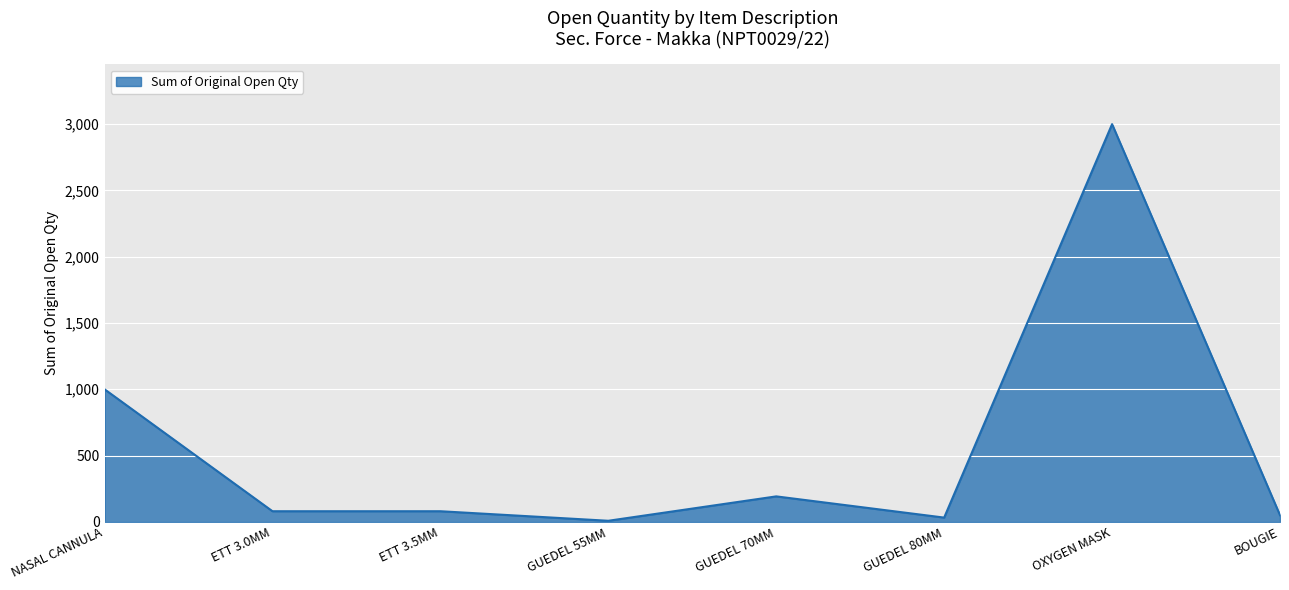

True or false: the data has more than 0 interior local peaks.

True